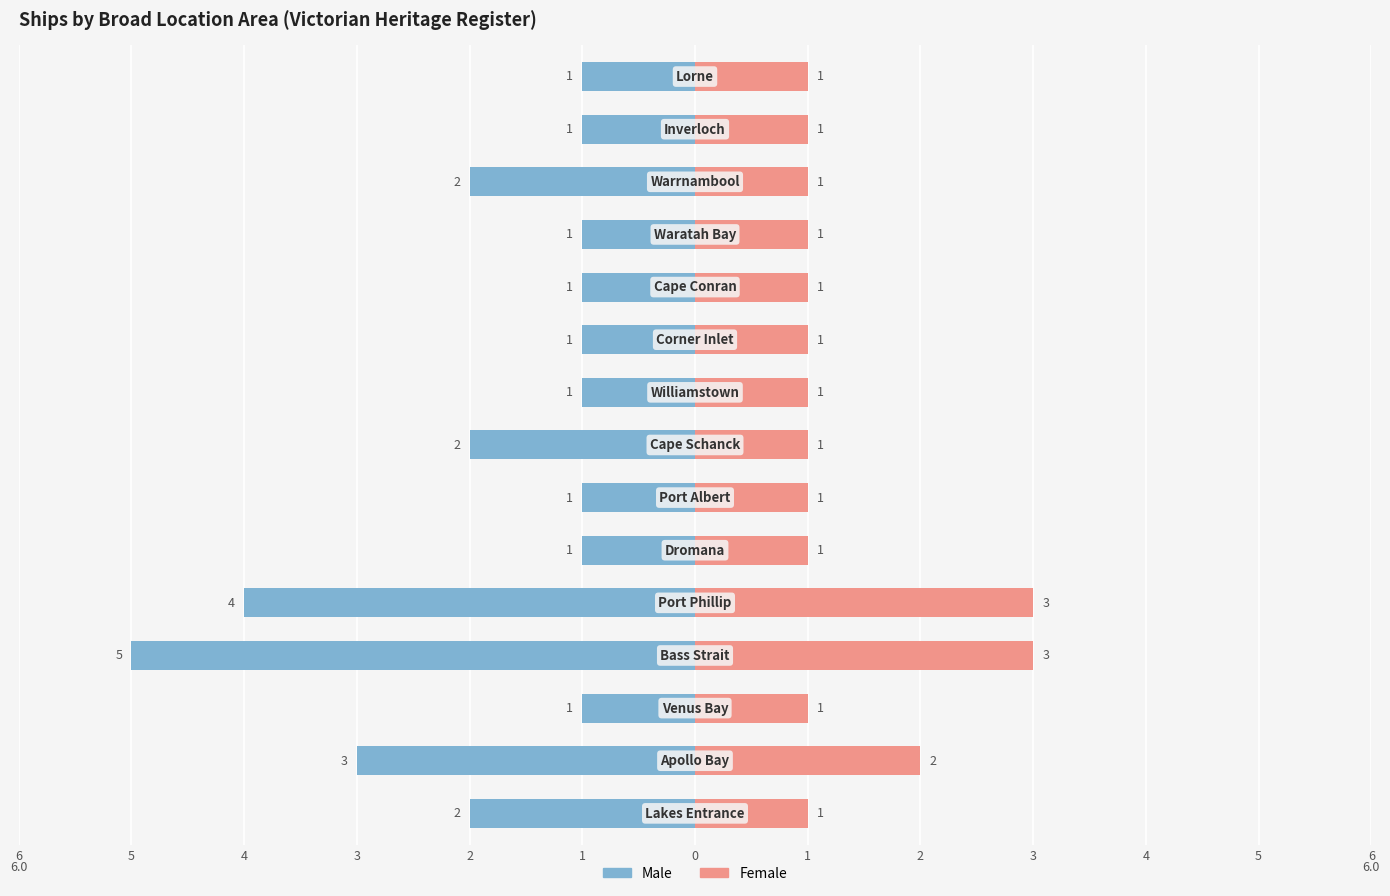

What is the sum of all Male values?

-27